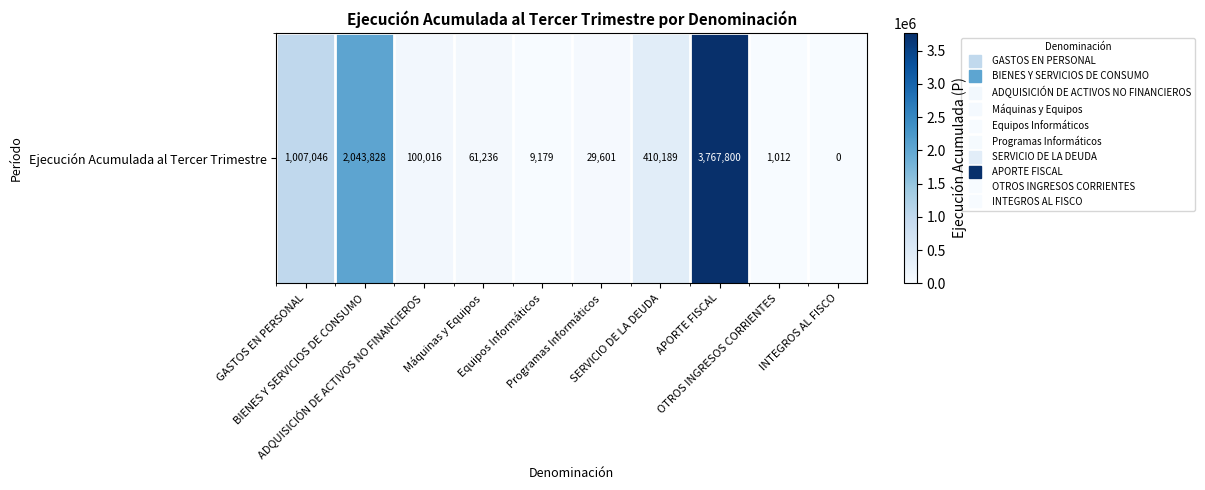

How many values exceed 100016?

4